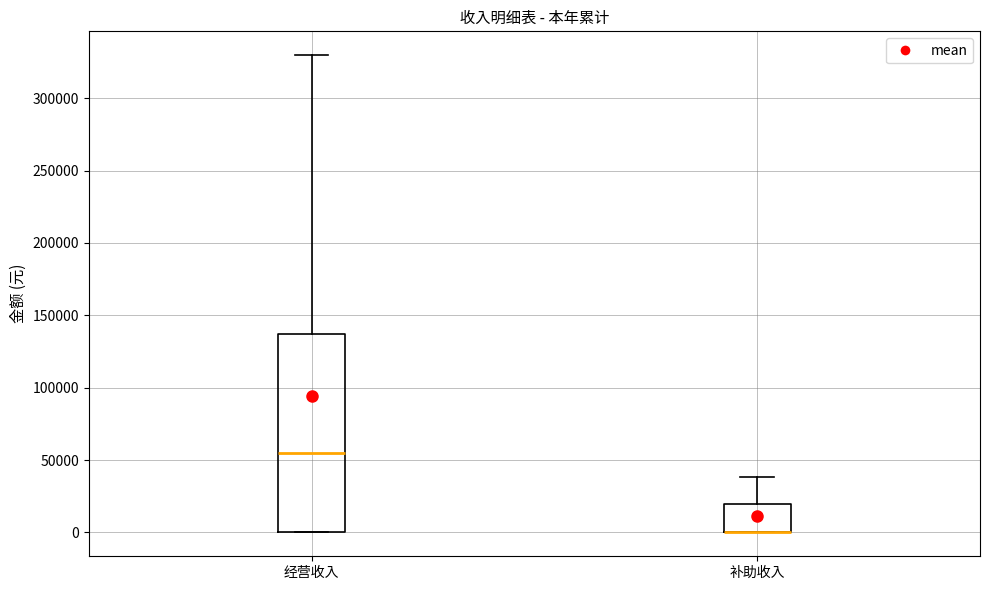

Reading left to right, read every box against the y-axis: the position of its median line, the range the box covers, and the ends of its whiskers. The values are not printed on the chart, so give them approximately, as read against the axis.

经营收入: median 55000, box 0 to 135000, whiskers 0 to 330000
补助收入: median 0 (drawn on the box's lower edge), box 0 to 20000, whiskers 0 to 40000